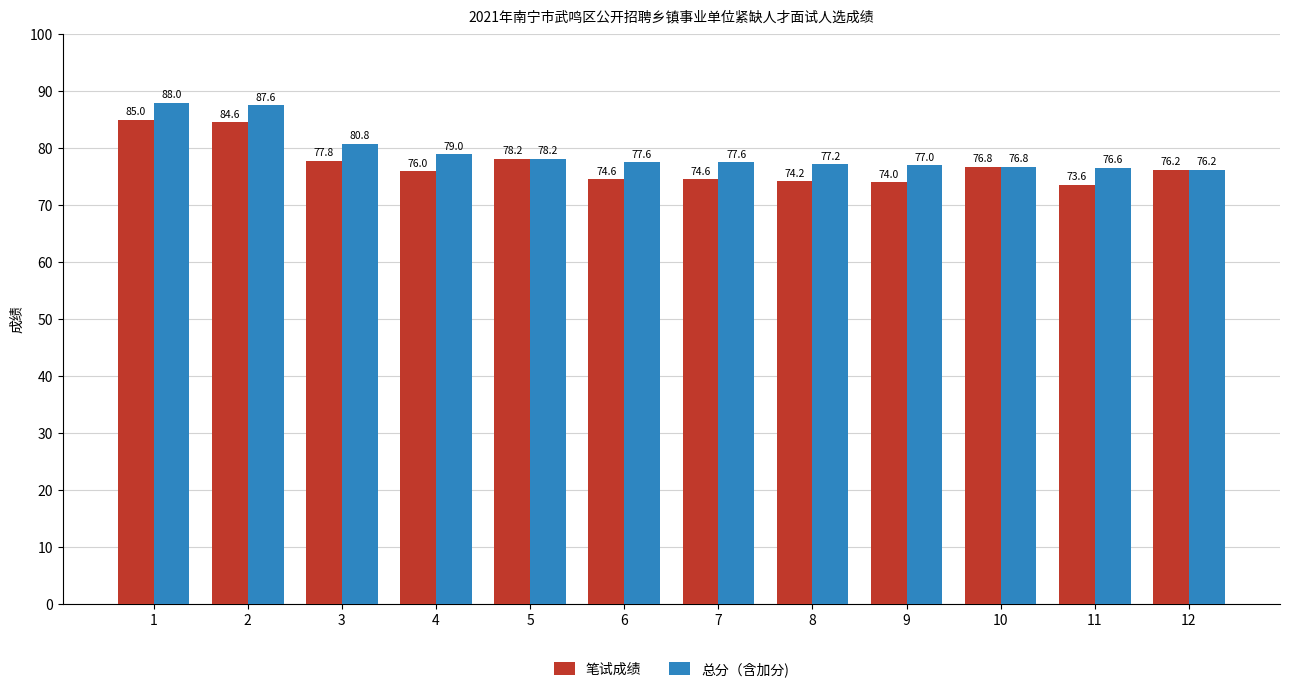

Which series has the largest range (max minus min)?

总分（含加分)